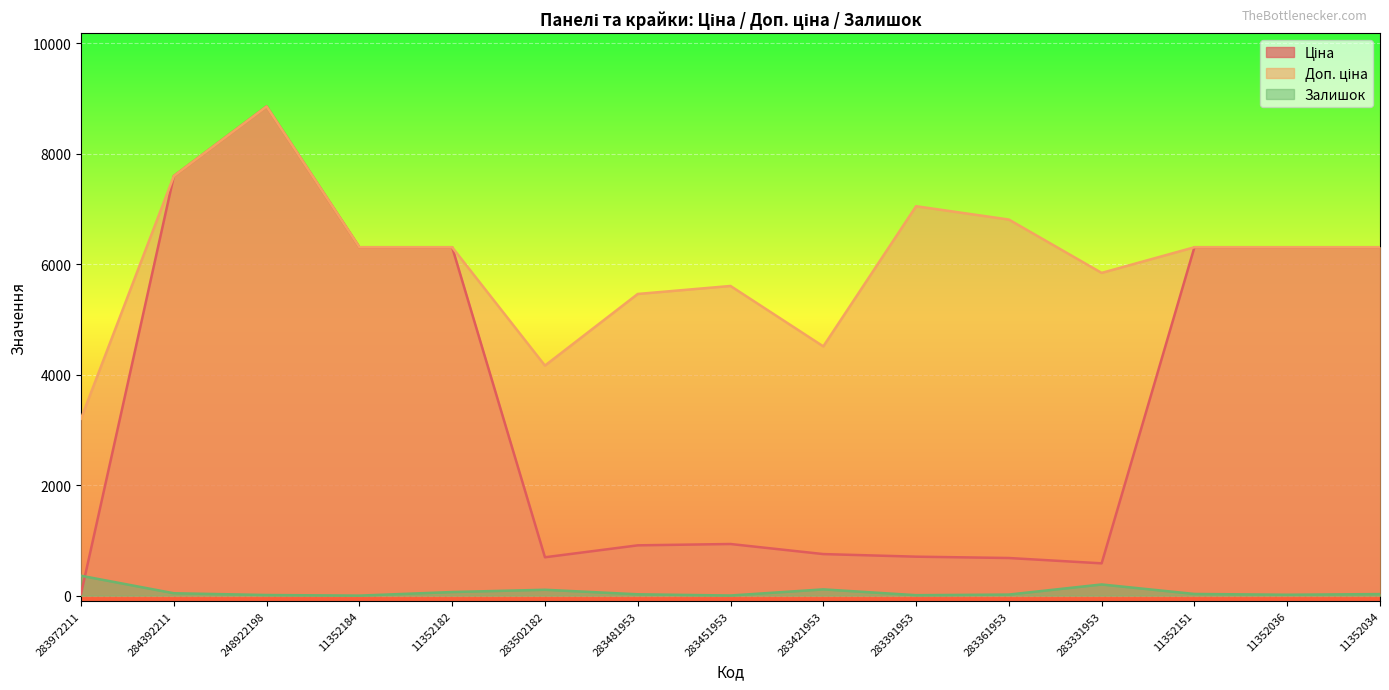

How many series are shown in this chart?

3